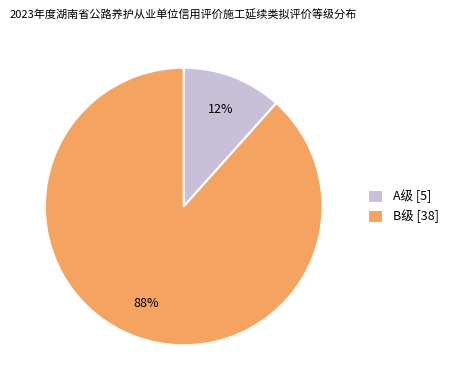

Which slice is the smallest?

A级 [5]